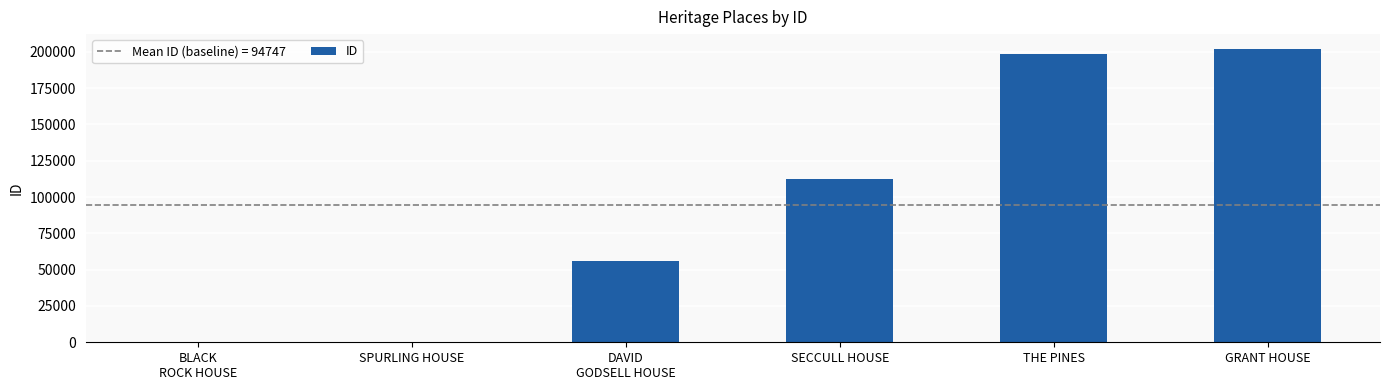

True or false: the data shows 202036 at GRANT HOUSE.

True